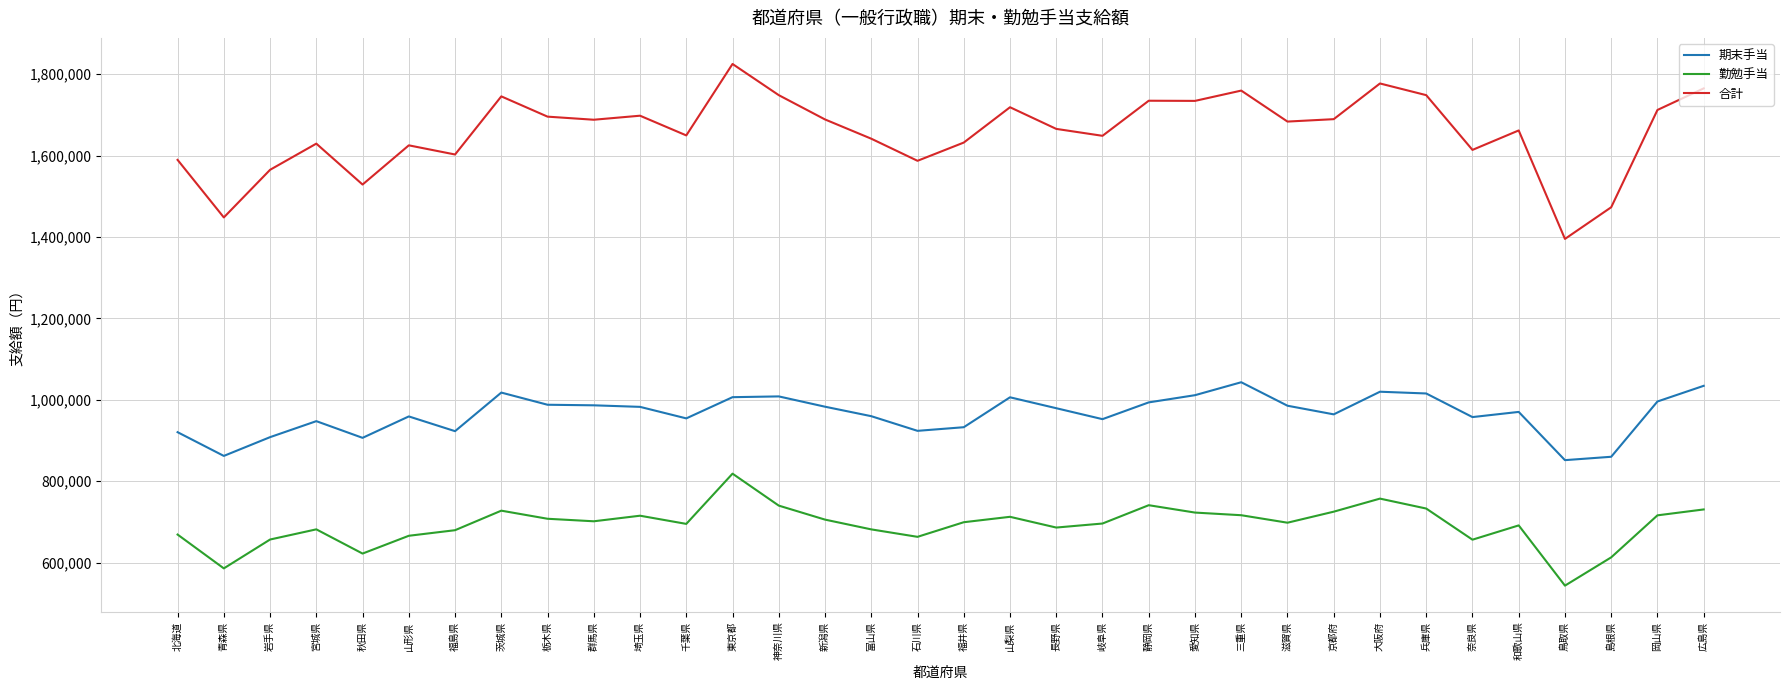

What is the total value across all series at 福島県?

3205400